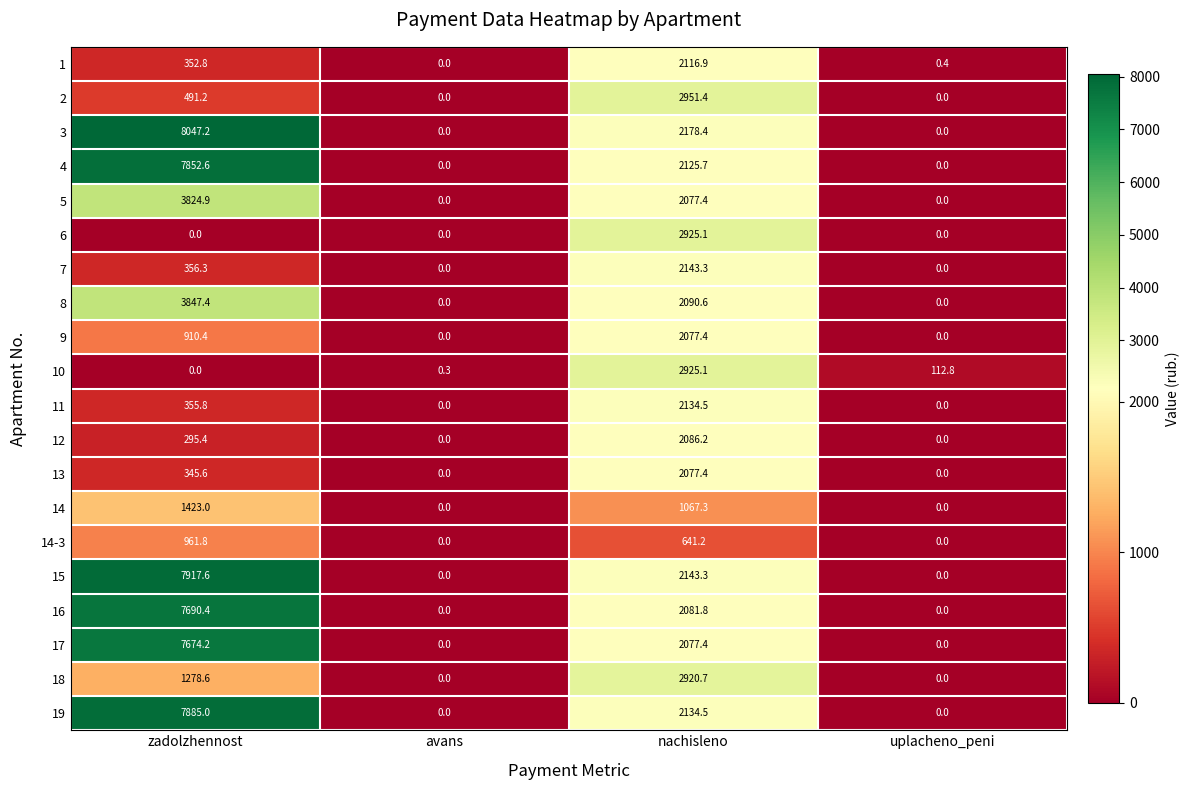

What is the spread (max minus min) of values at nachisleno?

2310.2